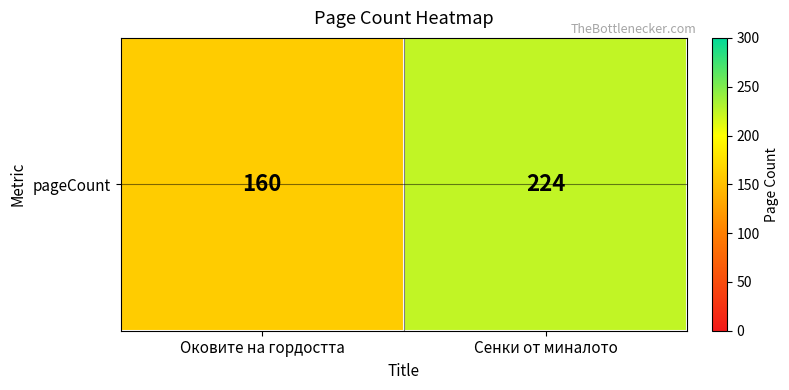

True or false: the data shows 237 at Оковите на гордостта.

False